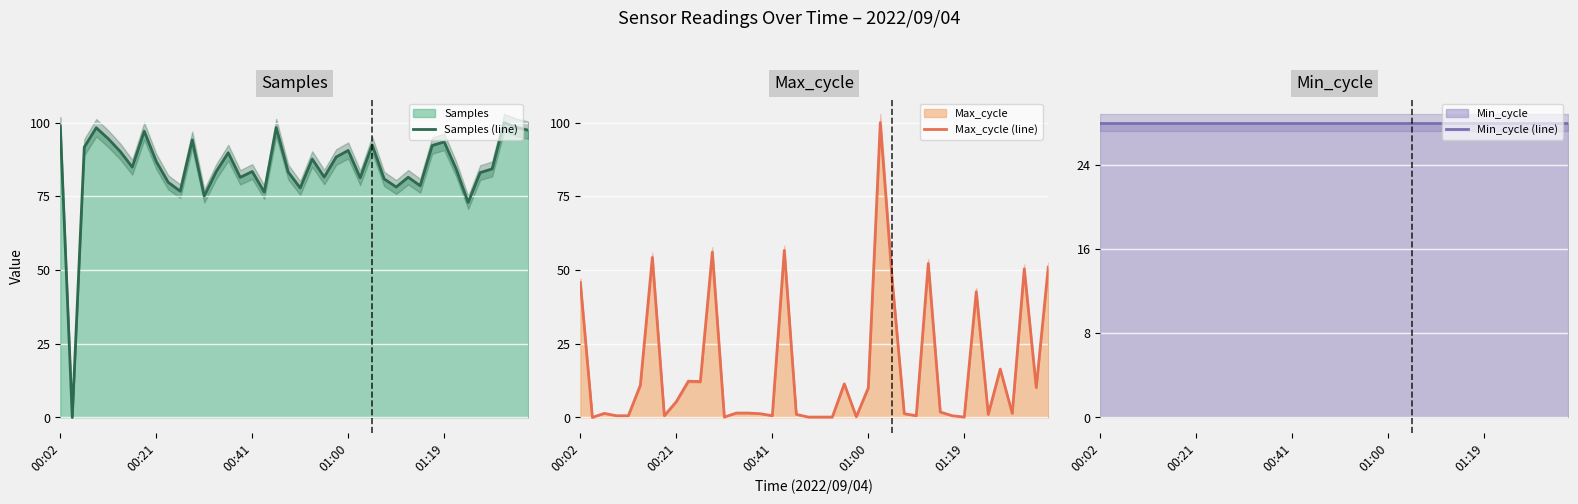

True or false: Max_cycle (line) and Samples (line) intersect in this chart.

True